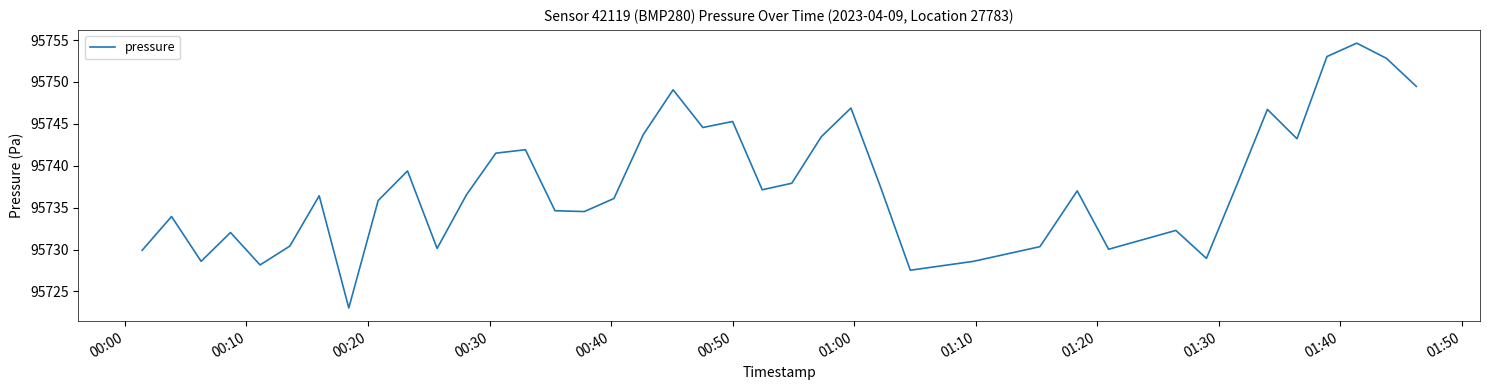

Count the number of data series in this chart.

1